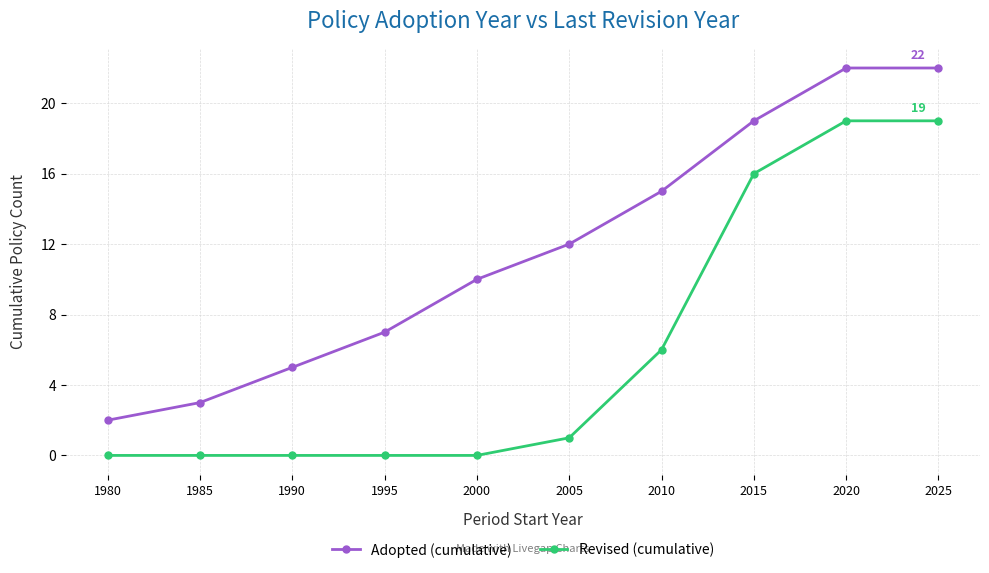

What is the difference between the highest and lowest values at 2015?

3